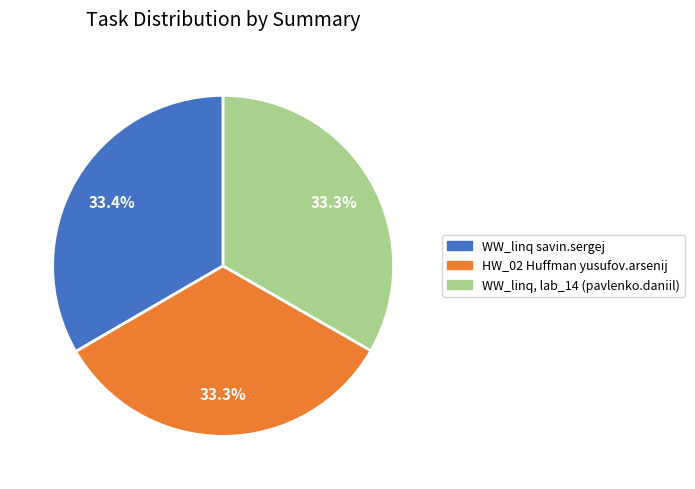

Approximately how many times larger is the value at WW_linq savin.sergej compared to WW_linq, lab_14 (pavlenko.daniil)?

1.0